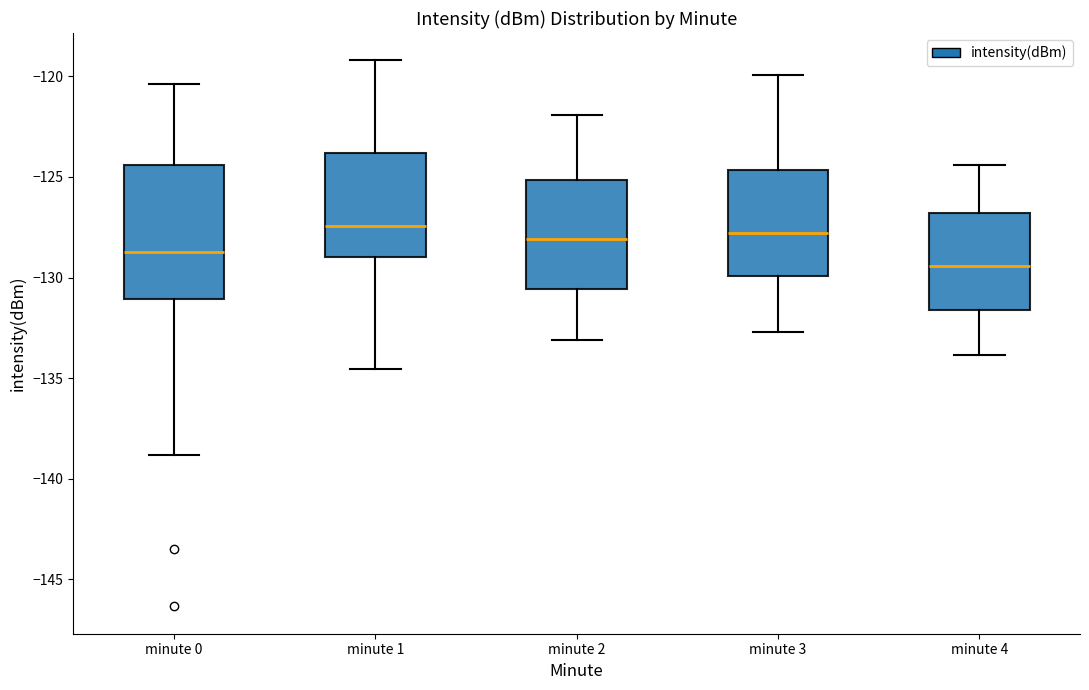

Comparing the boxes themselves (not the whiskers), which one is the tallest?

minute 0